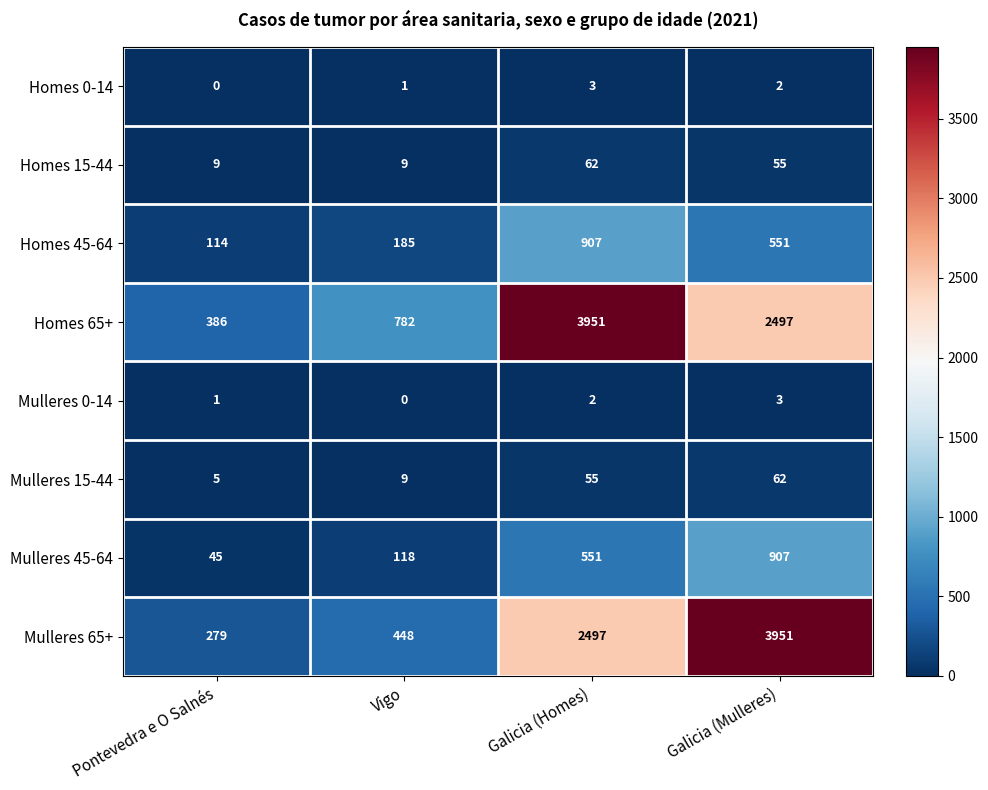

What is the difference between the highest and lowest values at Galicia (Homes)?

3949